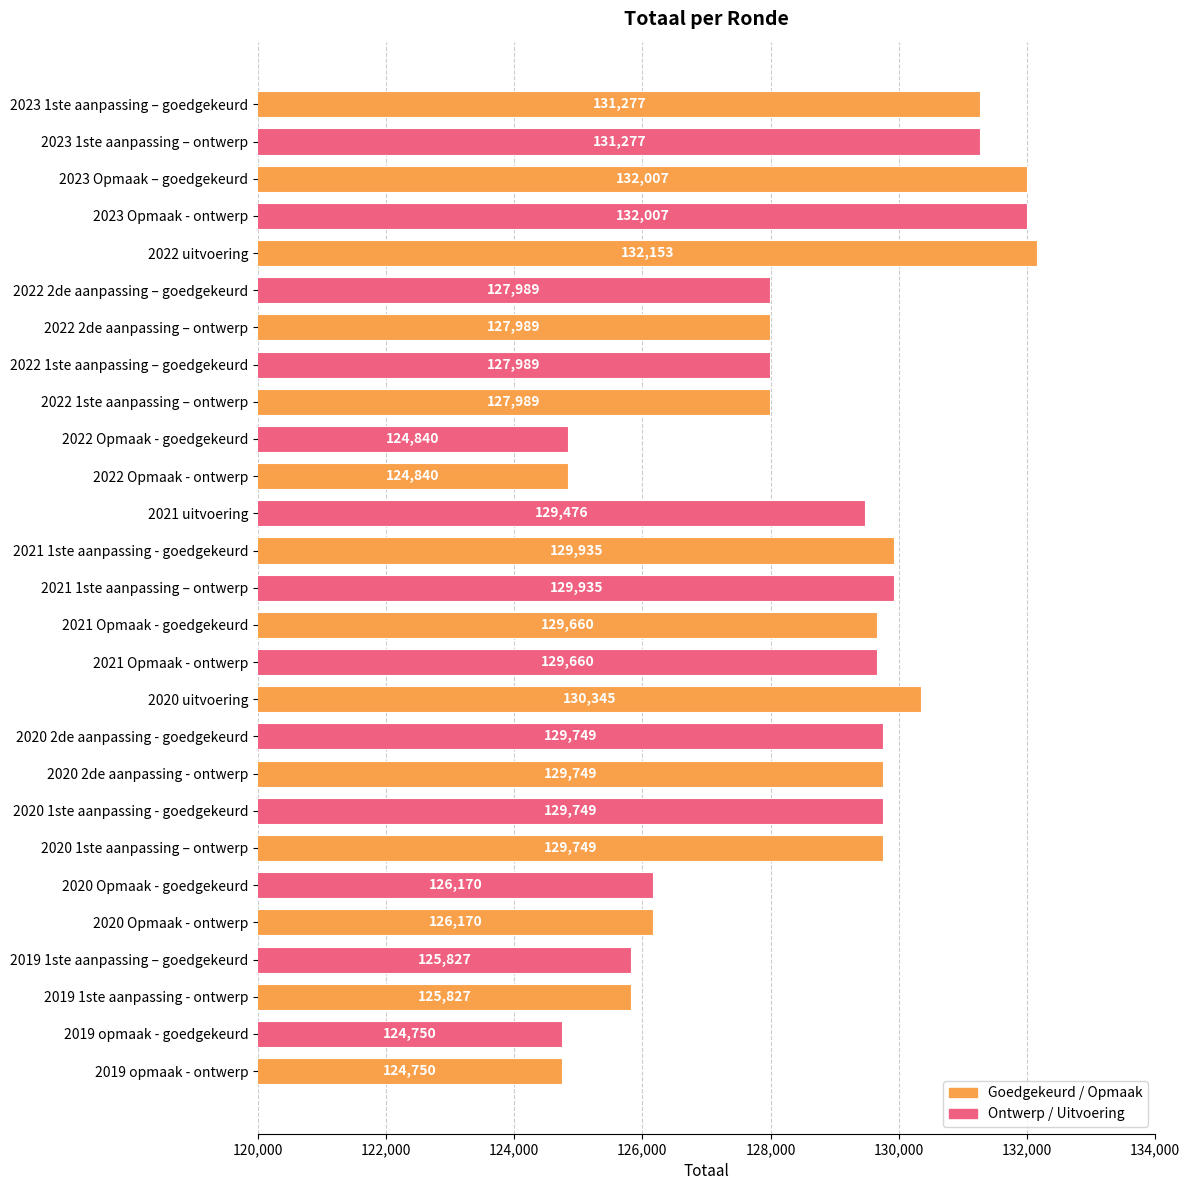

What is the average value?

128587